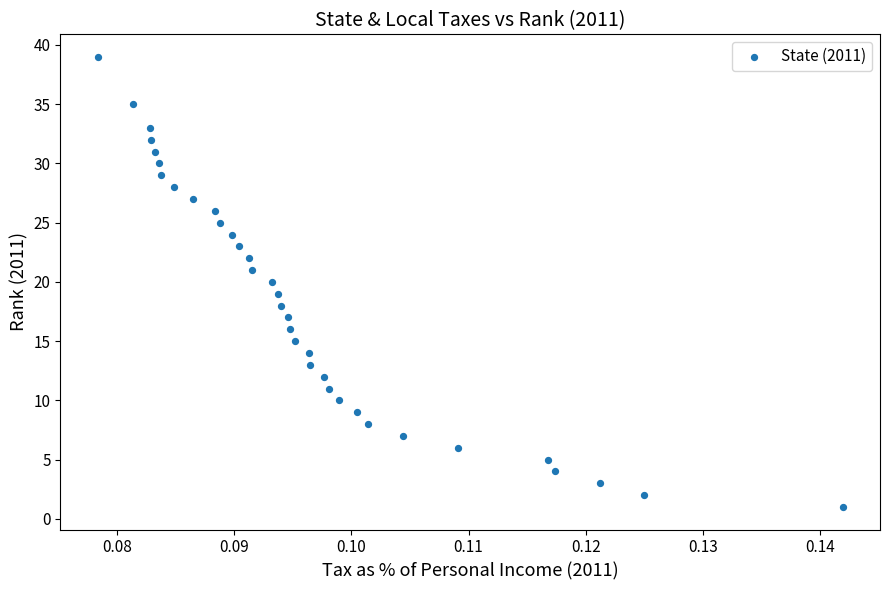

What is the range of Y values (max minus min)?

38